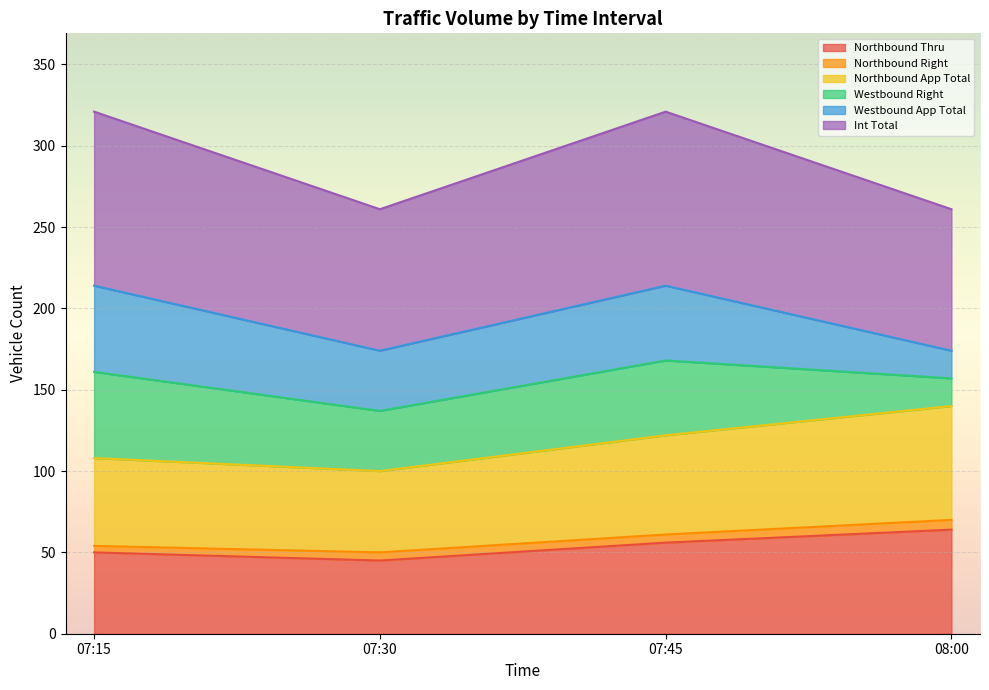

List the labels in order of Northbound App Total value, smallest first.

07:30, 07:15, 07:45, 08:00